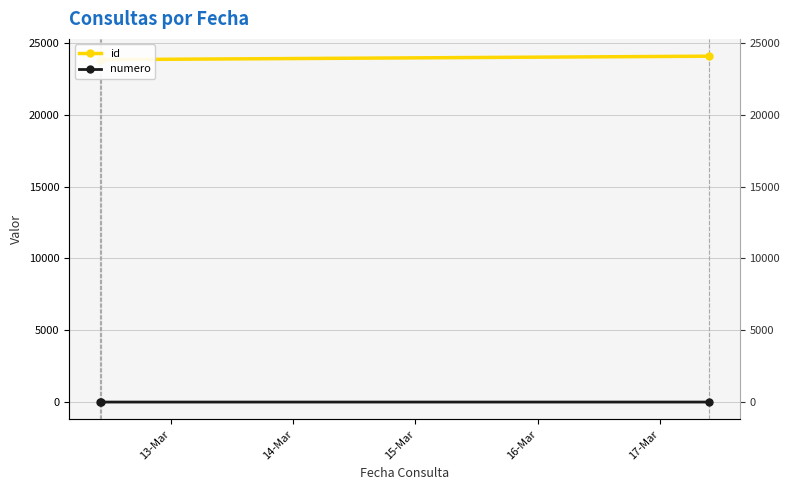

Is the value of id at 13-Mar greater than the value of numero at 14-Mar?

Yes